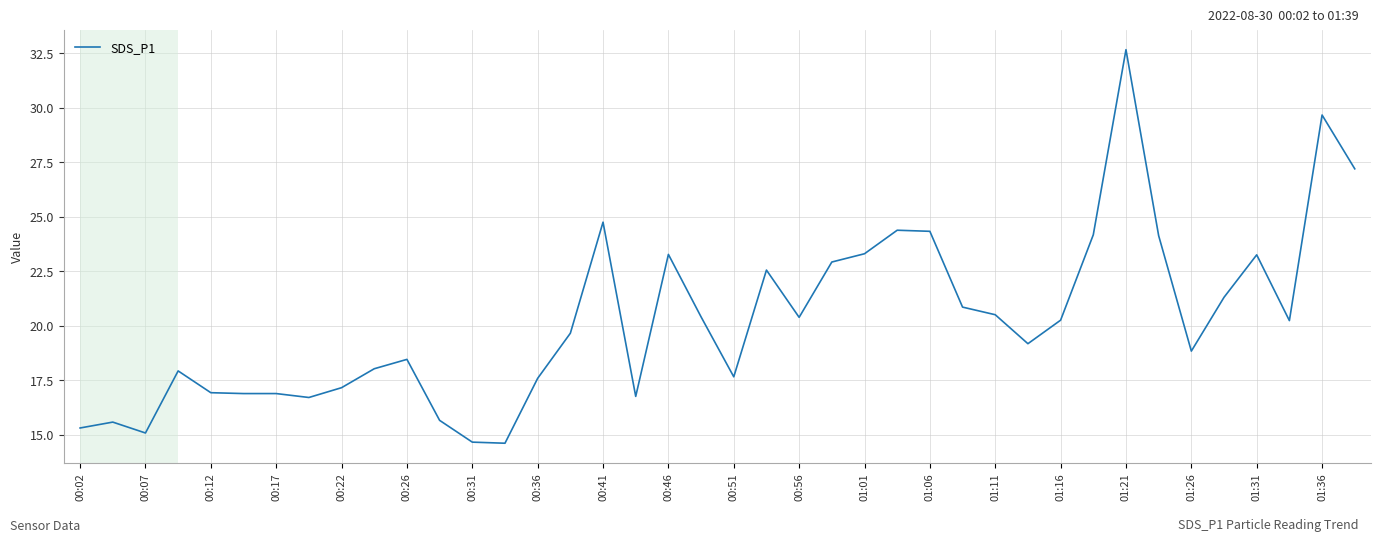

How many values are below 20?

20